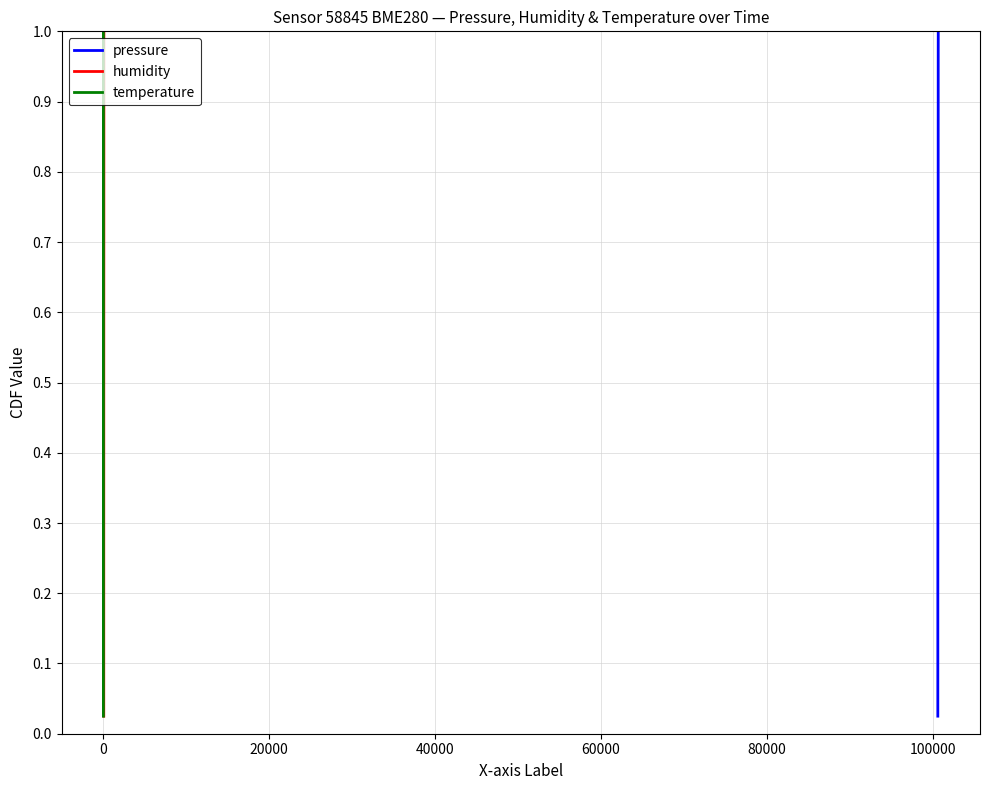

True or false: humidity and temperature intersect in this chart.

False